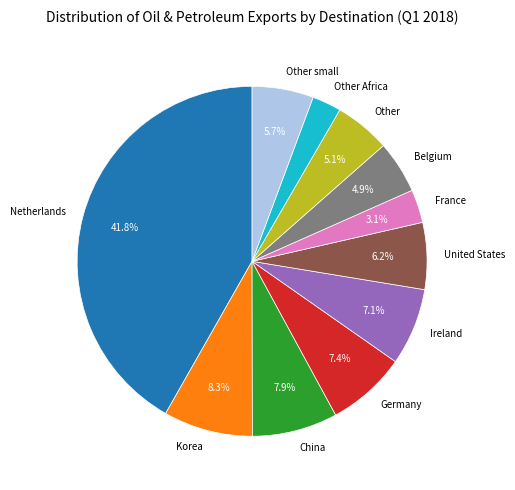

Count the number of slices in the pie.

11